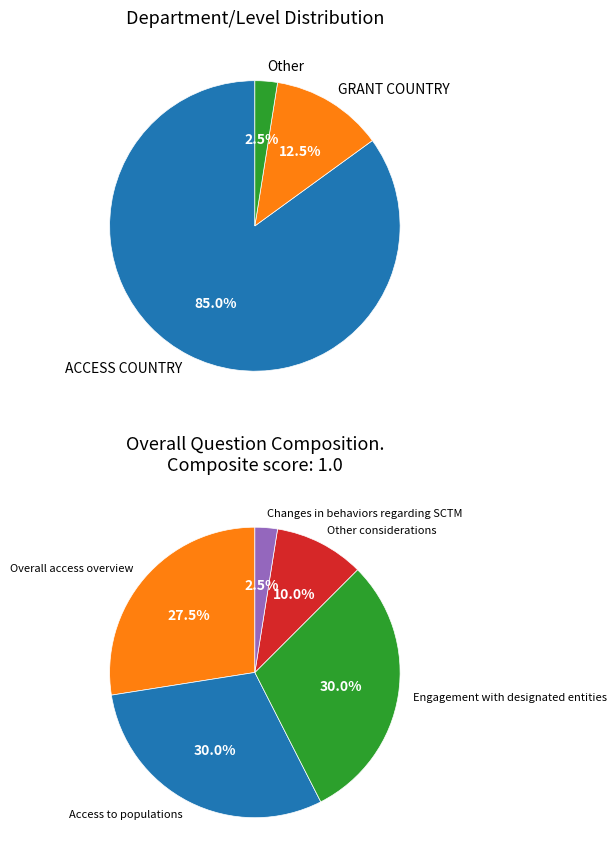

Count the number of slices in the pie.

5